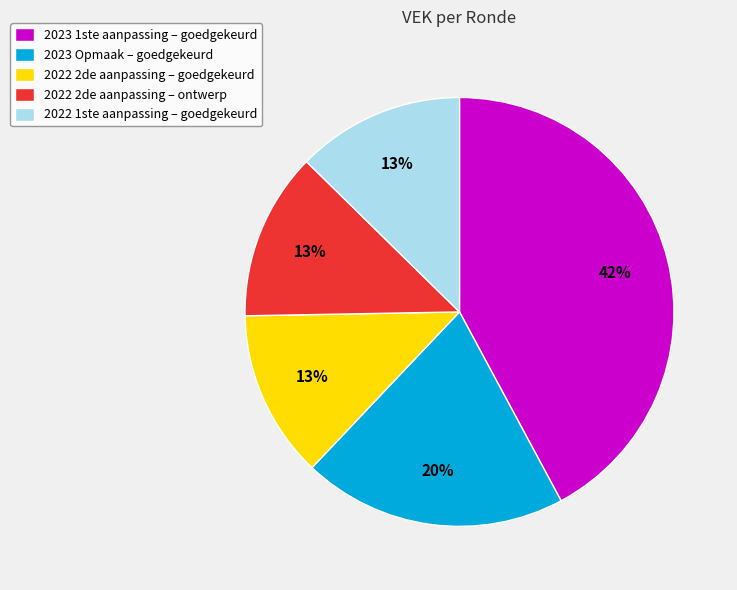

To the nearest percent, what portion does 2022 1ste aanpassing – goedgekeurd represent?

13%